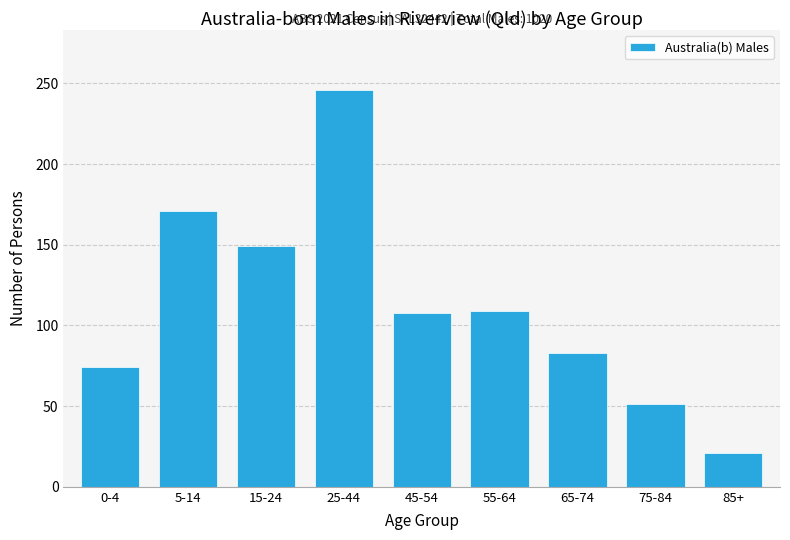

What is the label of the 2nd bar from the right?

75-84